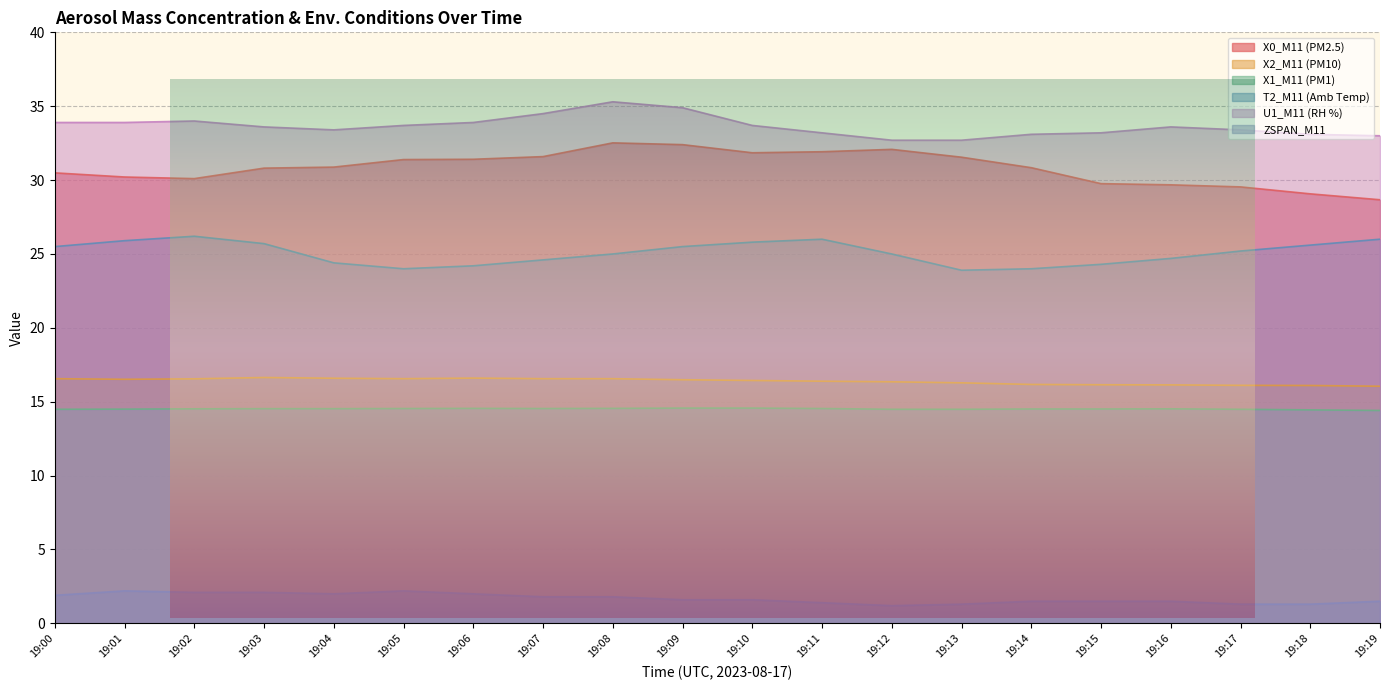

True or false: ZSPAN_M11 and X0_M11 (PM2.5) intersect in this chart.

False